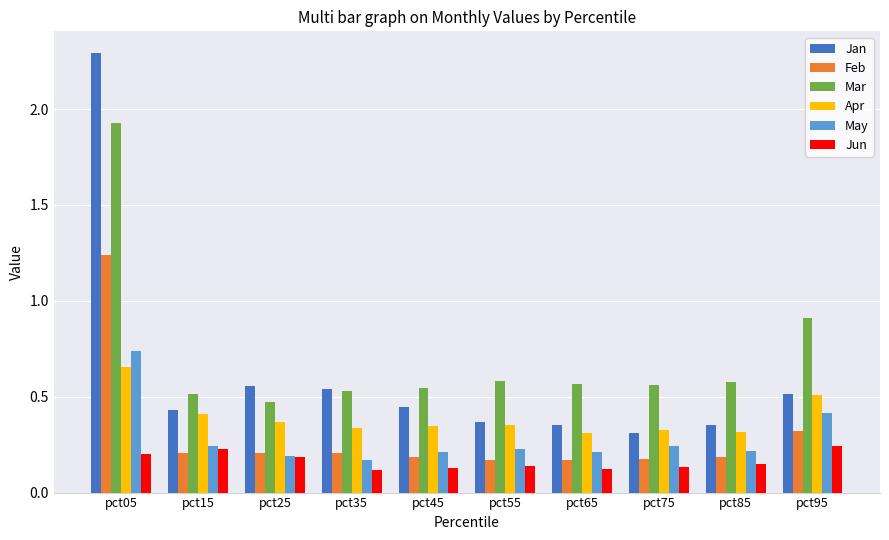

What is the total value across all series at pct75?

1.7